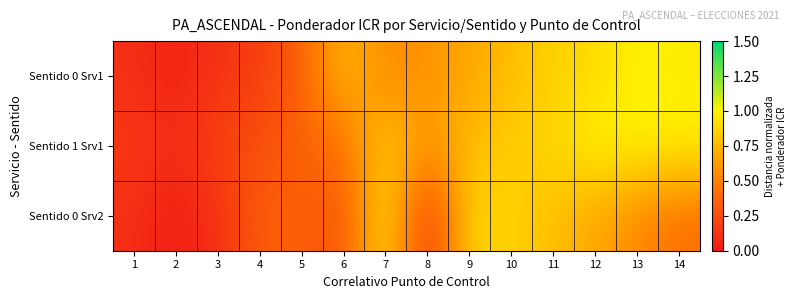

Which series has the widest spread of values?

Sentido 0 Srv1